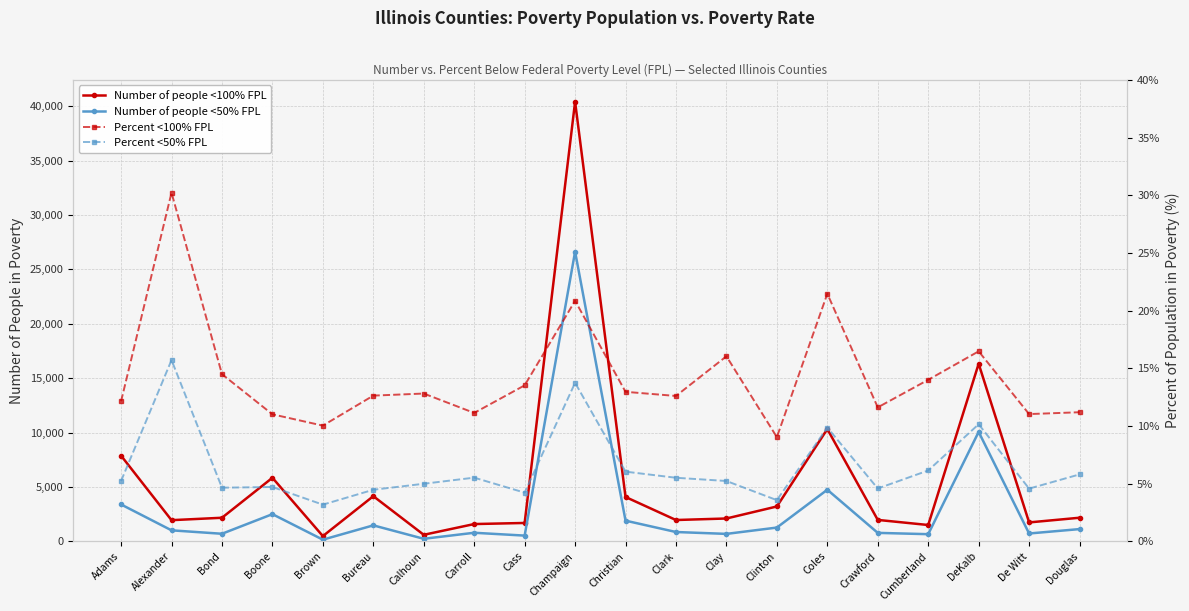

What is the spread (max minus min) of values at De Witt?

1734.4